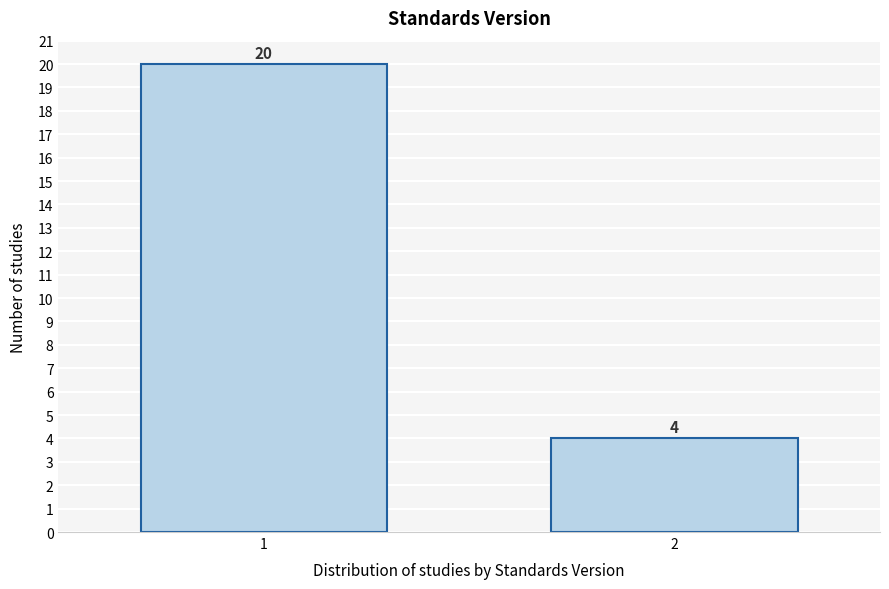

Reading right to left, extract all data points from this chart.

2=4	1=20